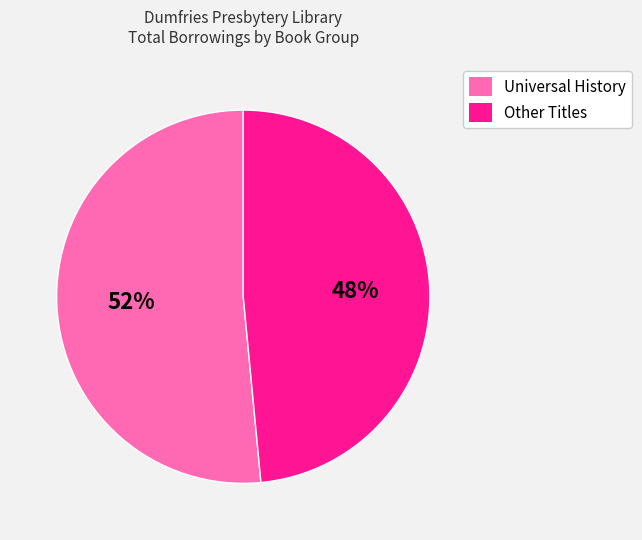

What is the largest slice in the pie chart?

Universal History